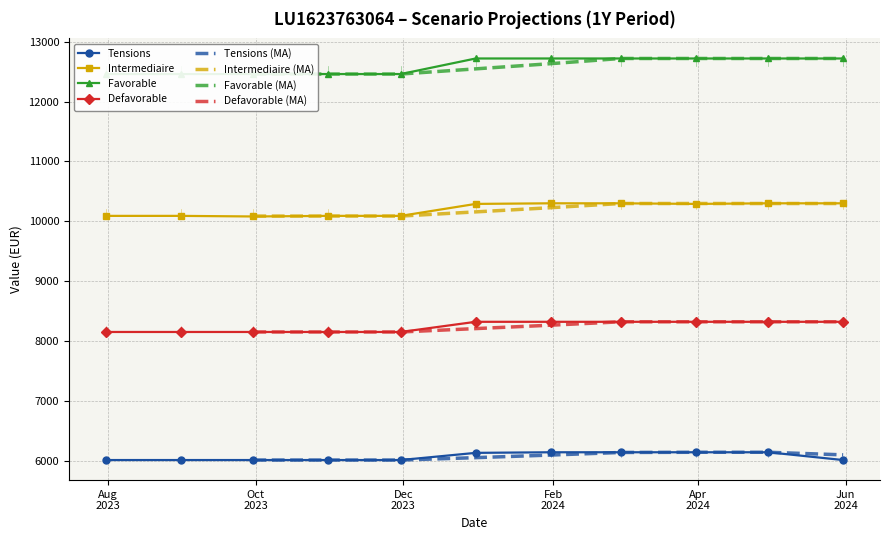

True or false: Tensions and Intermediaire cross at least once.

False